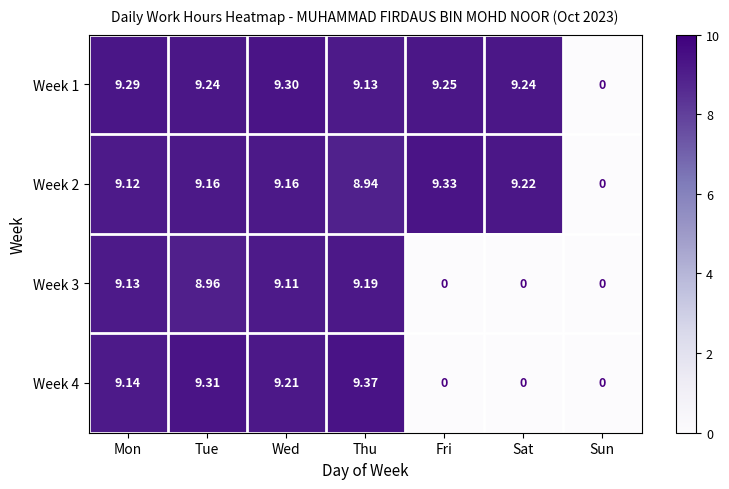

At which label does Week 4 reach its peak?

Thu